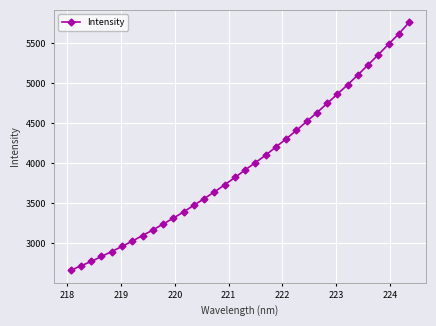

What is the average value?

3985.1